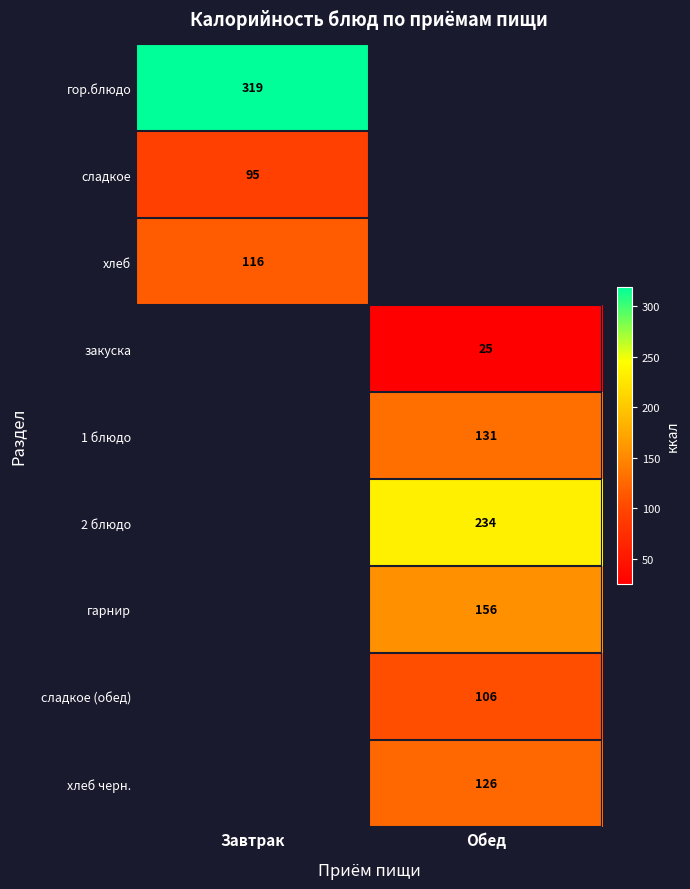

Is the value of 2 блюдо at Обед greater than the value of хлеб черн. at Обед?

Yes